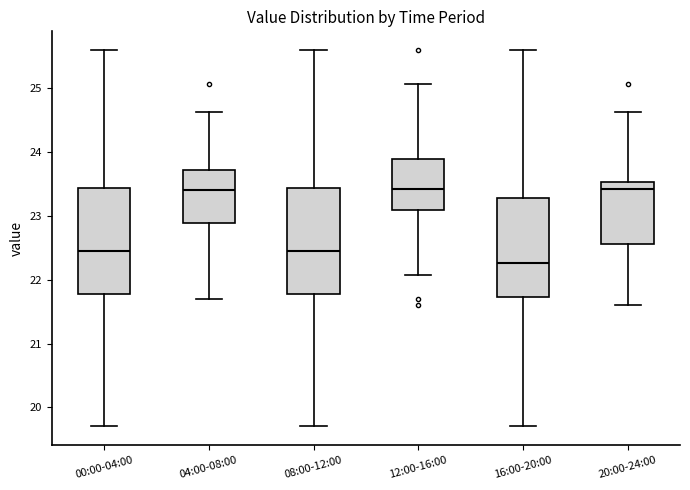

Reading left to right, read every box against the y-axis: the position of its median line, the range the box covers, and the ends of its whiskers. The values are not printed on the chart, so give them approximately, as read against the axis.

00:00-04:00: median 22.5, box 21.8 to 23.4, whiskers 19.7 to 25.6
04:00-08:00: median 23.4, box 22.9 to 23.7, whiskers 21.7 to 24.6
08:00-12:00: median 22.5, box 21.8 to 23.4, whiskers 19.7 to 25.6
12:00-16:00: median 23.4, box 23.1 to 23.9, whiskers 22.1 to 25.1
16:00-20:00: median 22.3, box 21.7 to 23.3, whiskers 19.7 to 25.6
20:00-24:00: median 23.4, box 22.6 to 23.5, whiskers 21.6 to 24.6